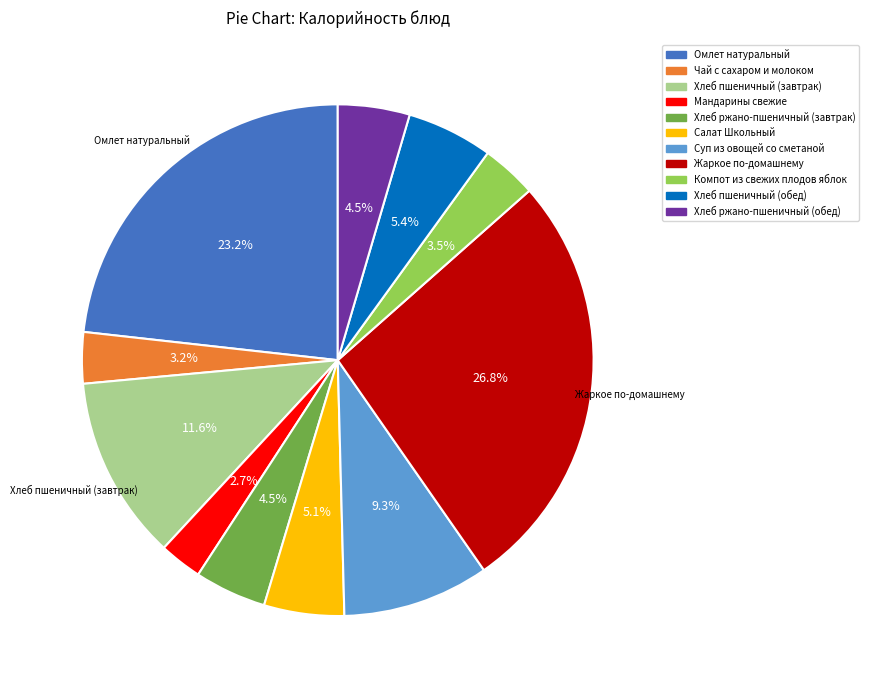

Between Мандарины свежие and Хлеб ржано-пшеничный (завтрак), which is larger?

Хлеб ржано-пшеничный (завтрак)